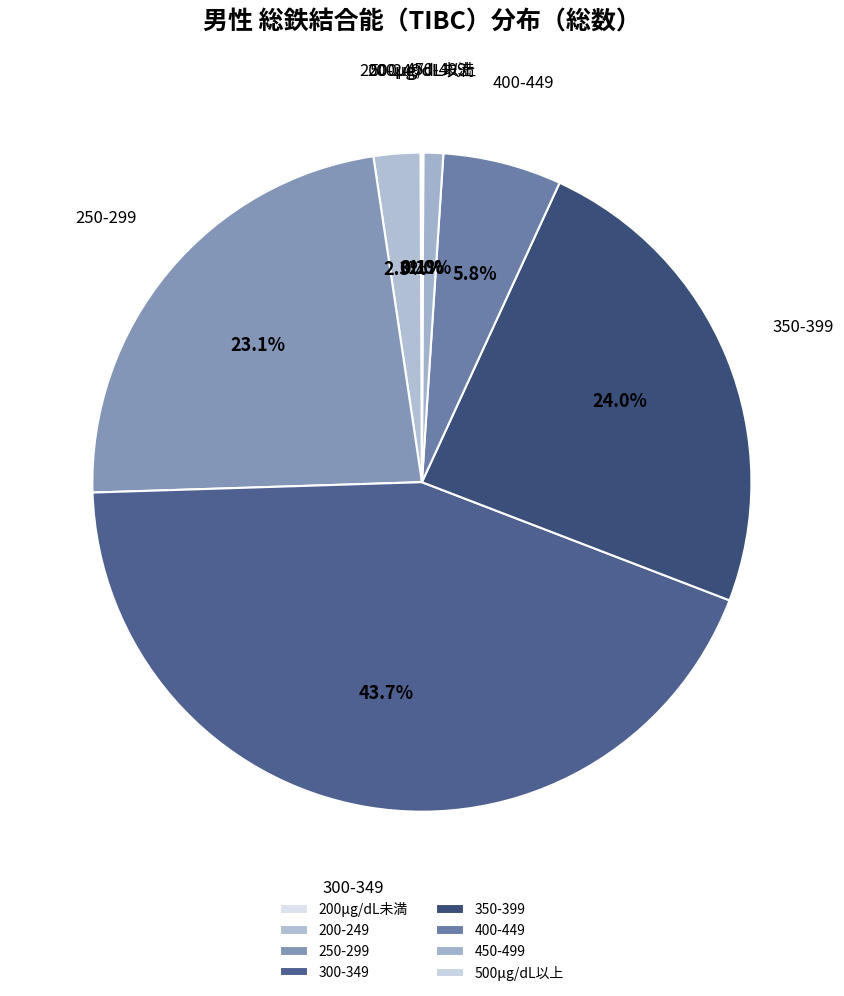

How many slices are in this pie chart?

8